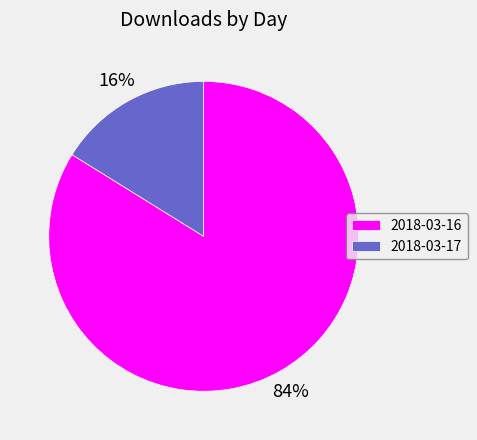

To the nearest percent, what percentage of the pie is 2018-03-16?

84%